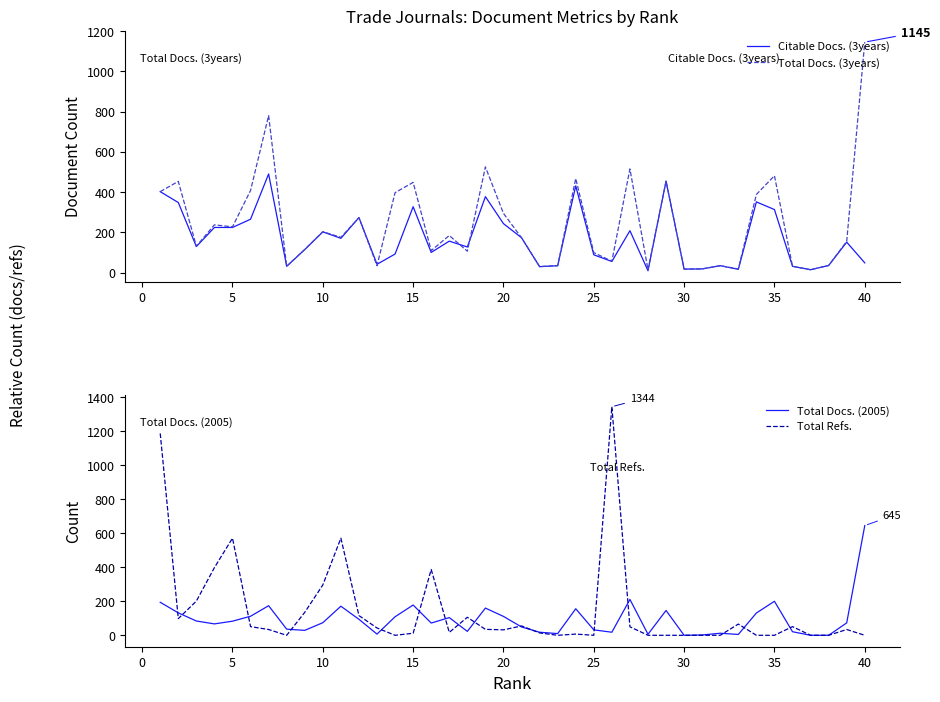

Which has a higher value, 30 or 15?

15